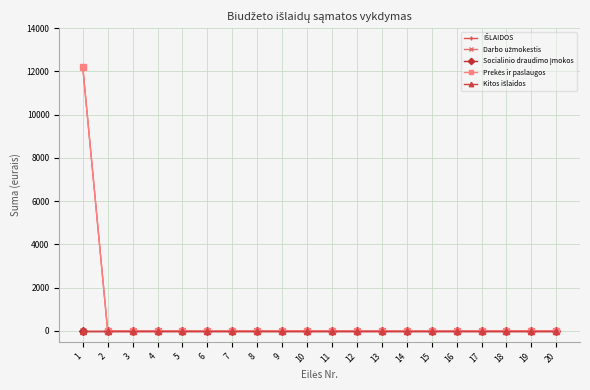

True or false: Prekės ir paslaugos and Socialinio draudimo įmokos intersect in this chart.

False